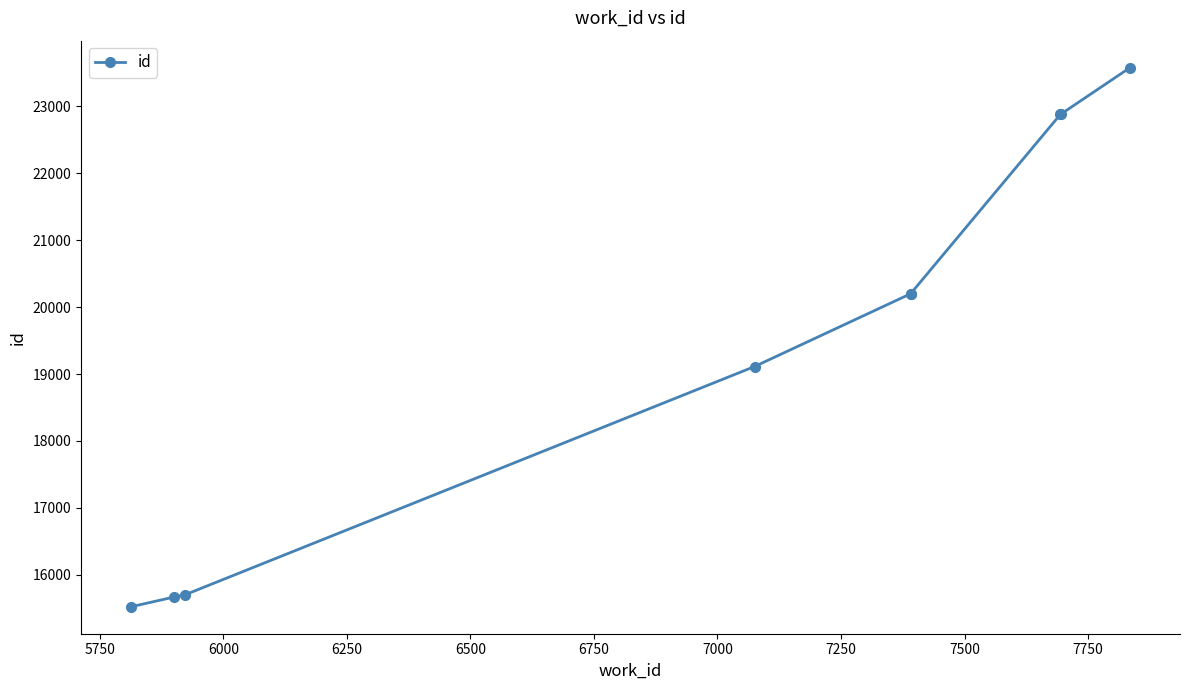

Approximately how many times larger is the value at 5750 compared to 7000?

0.7